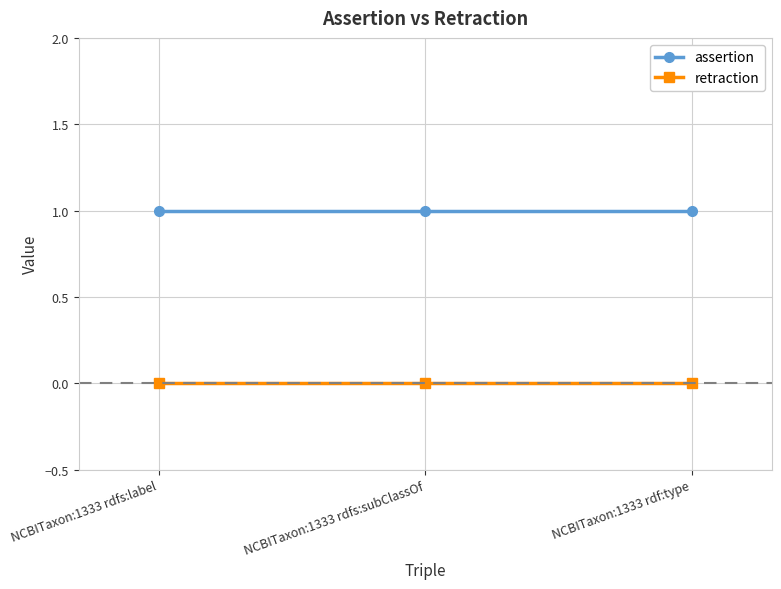

At NCBITaxon:1333 rdfs:subClassOf, list the series in order from smallest to largest.

retraction, assertion